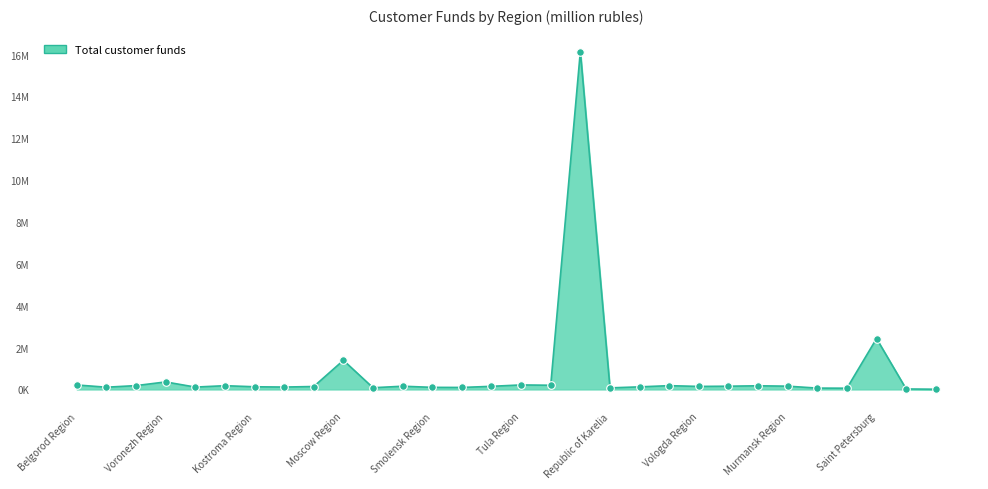

Does the chart have visible grid lines?

No